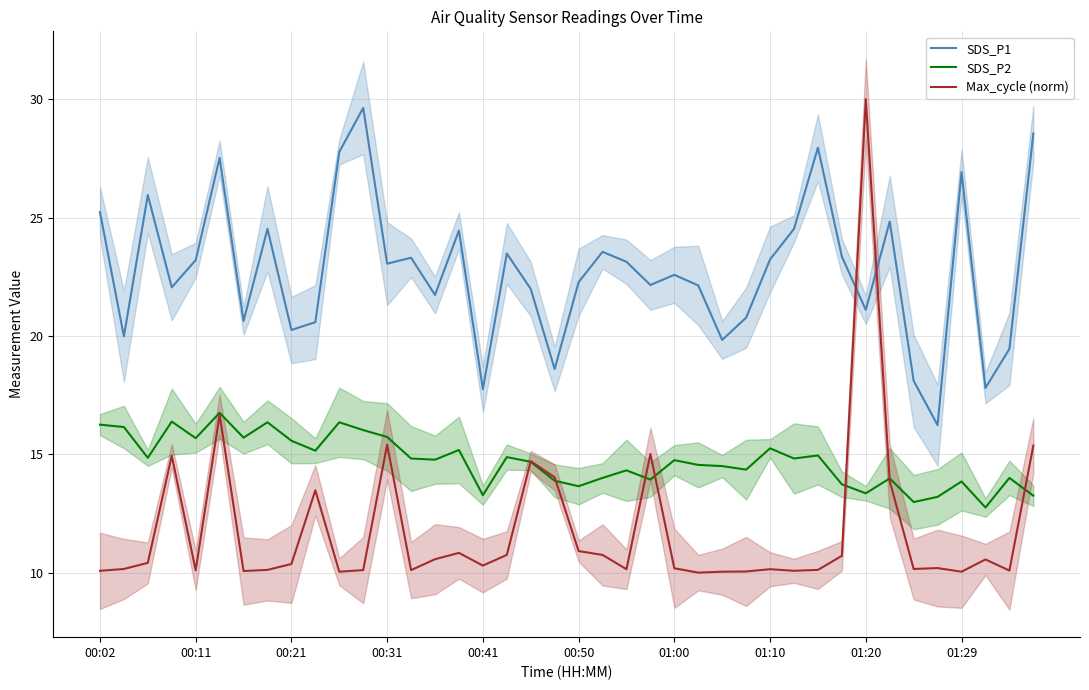

How many series are shown in this chart?

3